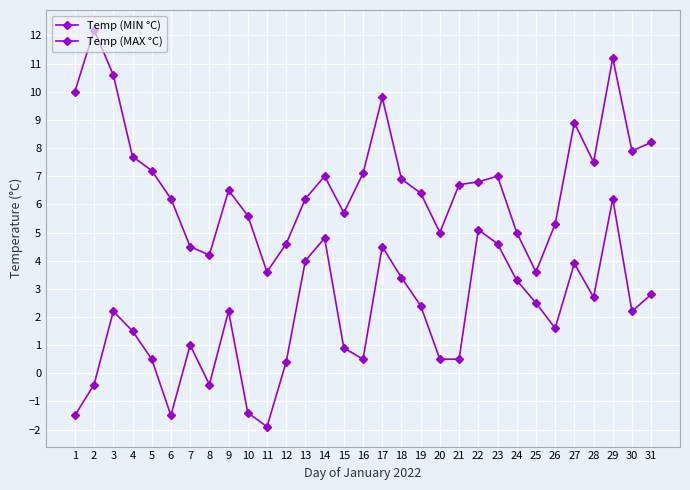

What is the difference between the second highest and second lowest values in the Temp (MAX °C) series?

7.6